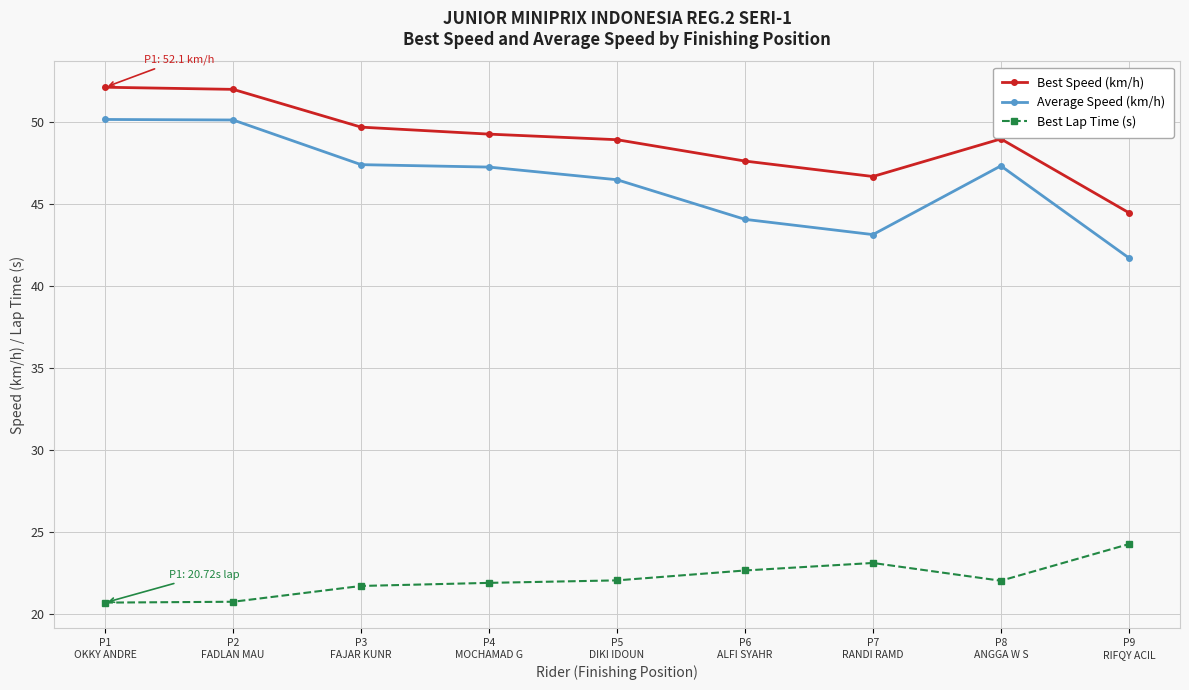

What is the difference between the maximum and second lowest values in the Average Speed (km/h) series?

7.0